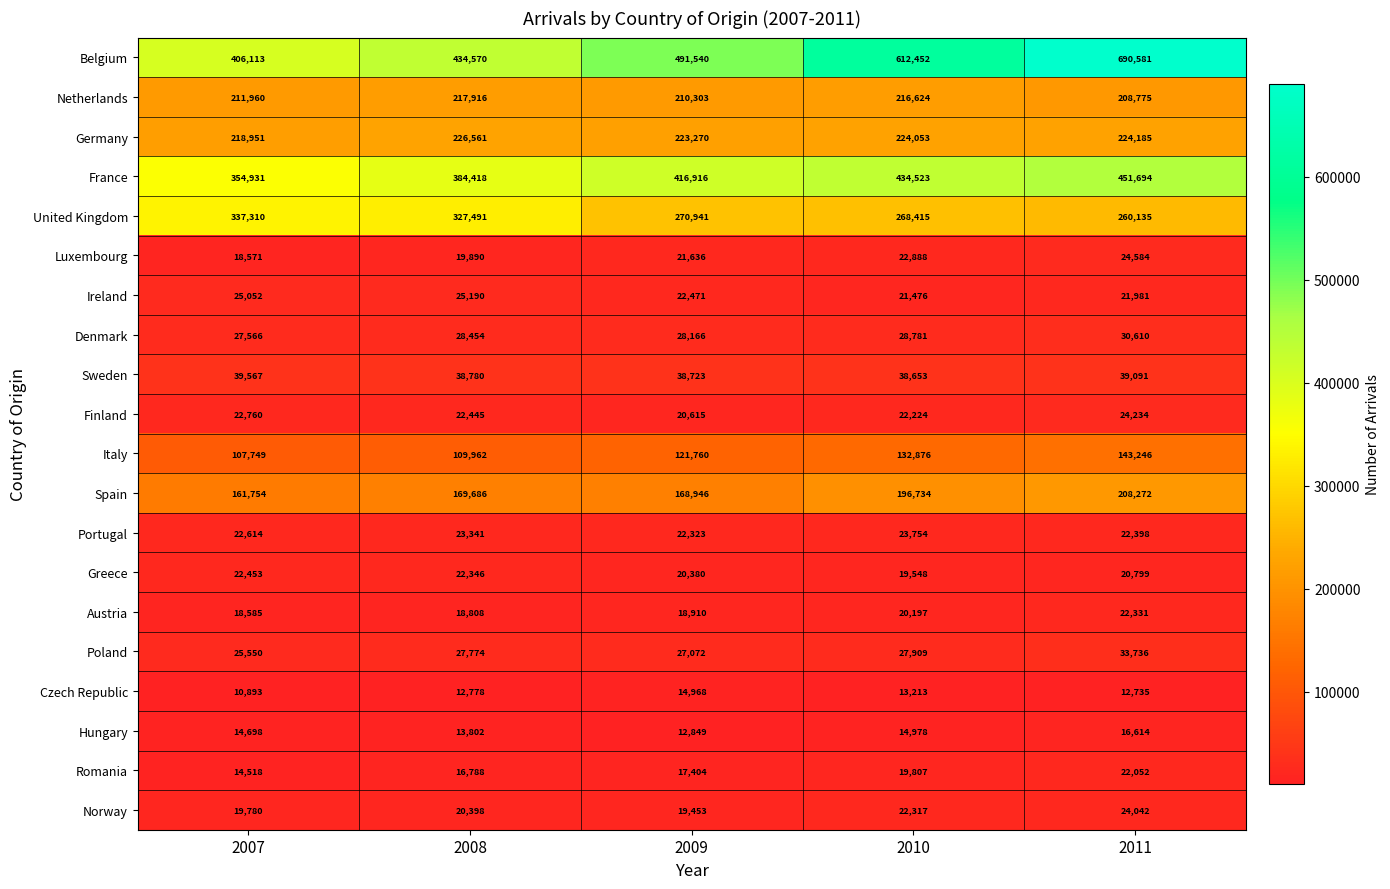

Between 2009 and 2011, which series saw the biggest shift?

Belgium